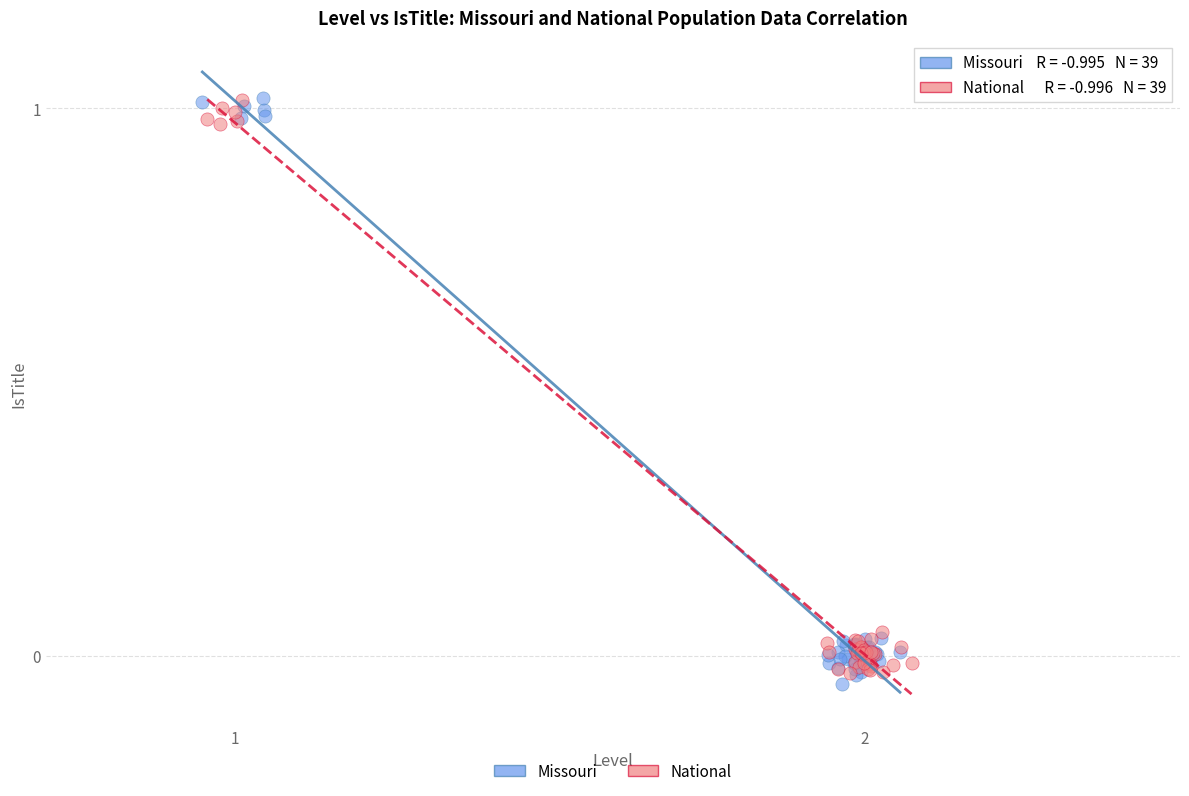

What are all the series names shown in the legend?

Missouri, National